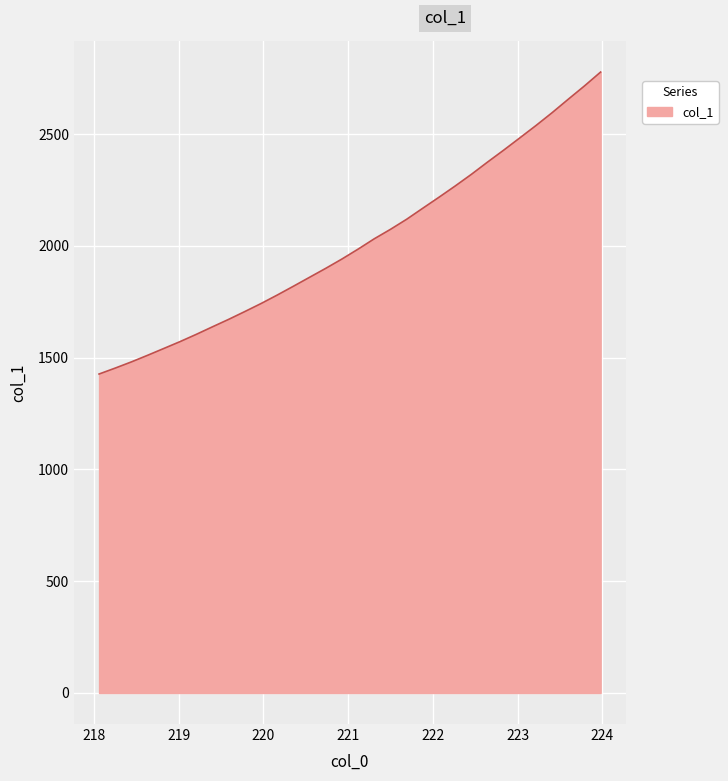

What is the difference between the maximum and minimum values?

1350.7